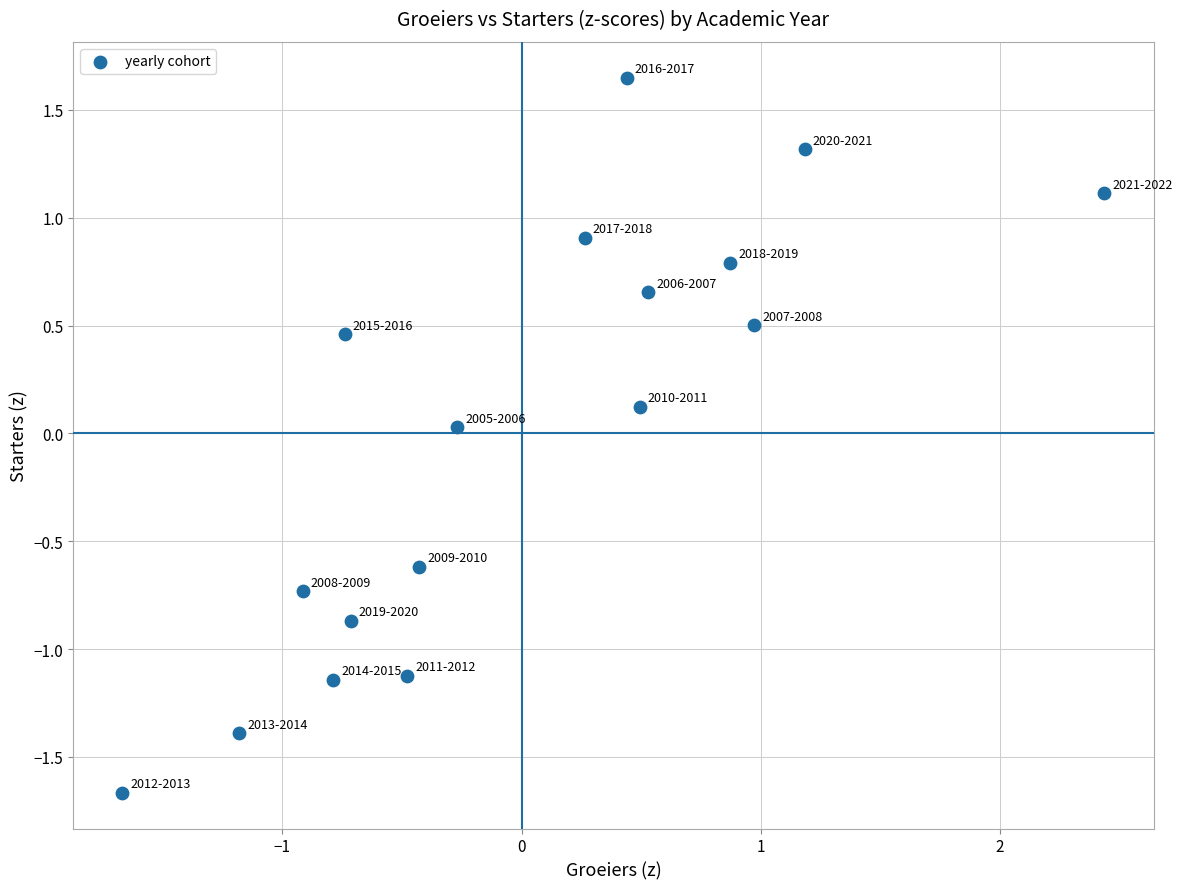

What is the range of X values (max minus min)?

4.1